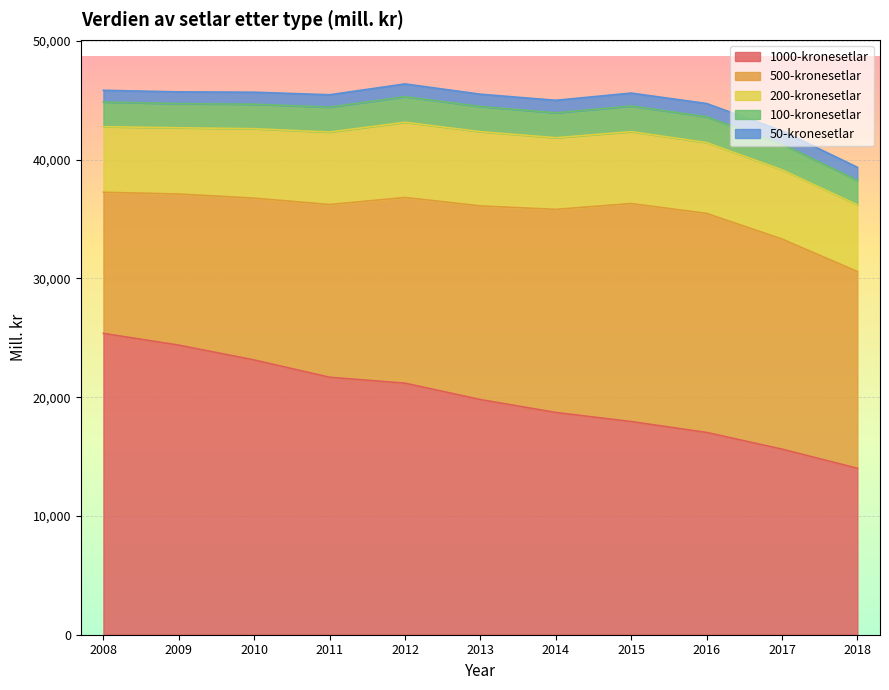

How many data points in 200-kronesetlar are less than 5963?

5